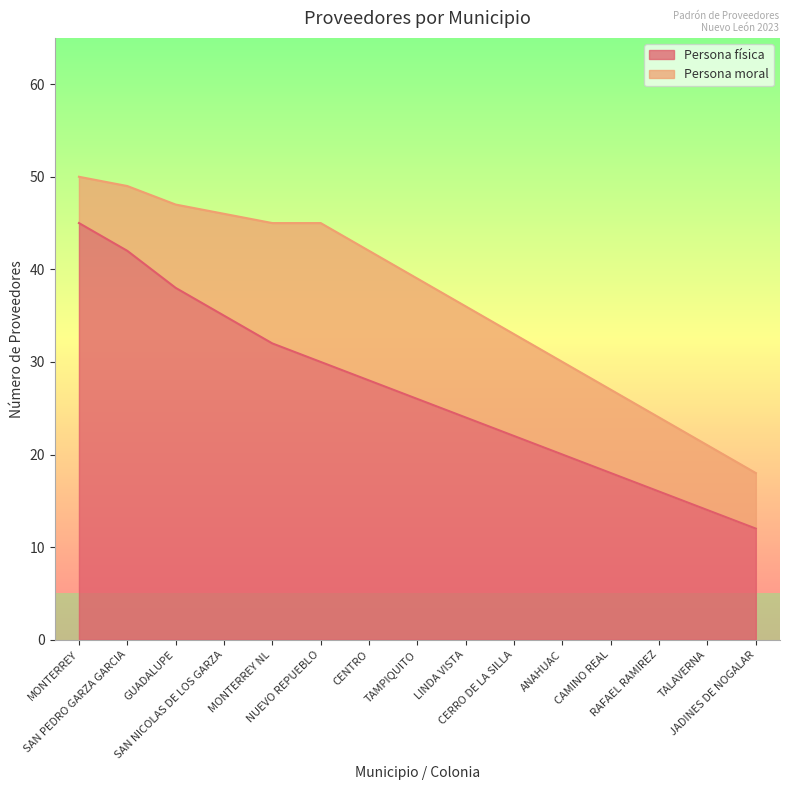

Is it true that the value at MONTERREY is 75?

False